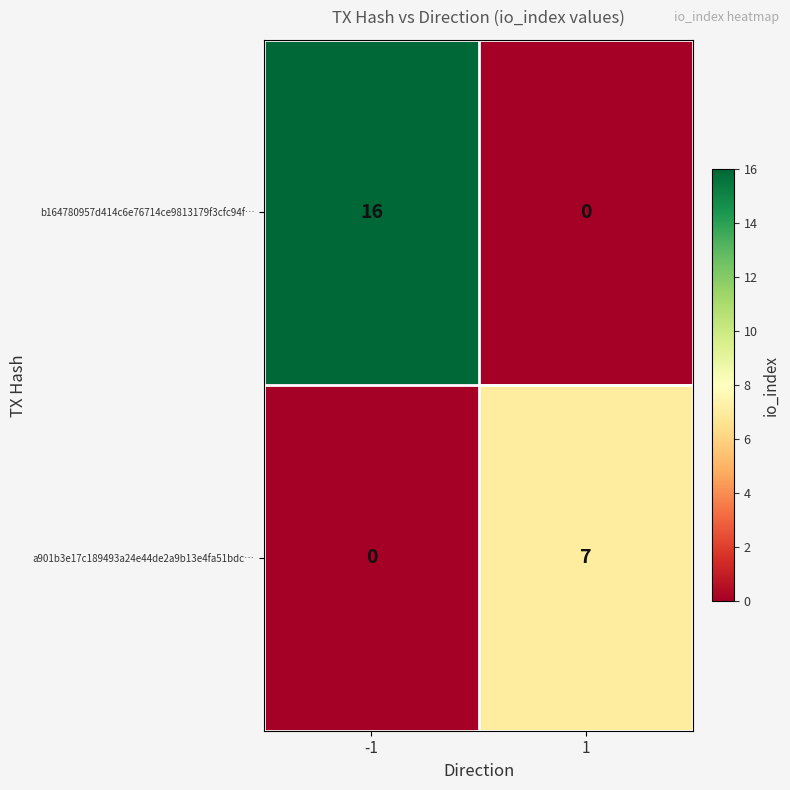

Reading left to right, transcribe all the data shown in this chart.

b164780957d414c6e76714ce9813179f3cfc94f…: -1=16	1=0
a901b3e17c189493a24e44de2a9b13e4fa51bdc…: -1=0	1=7